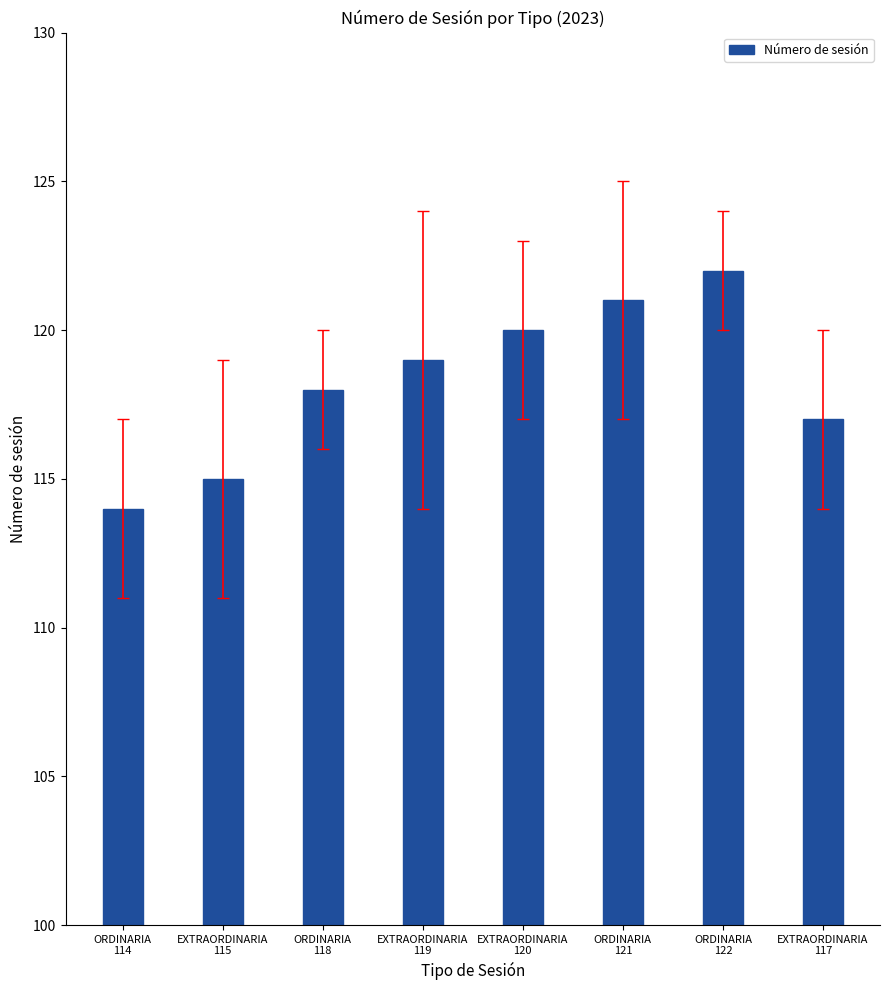

Reading left to right, what are all the values shown in this chart?

ORDINARIA
114=114	EXTRAORDINARIA
115=115	ORDINARIA
118=118	EXTRAORDINARIA
119=119	EXTRAORDINARIA
120=120	ORDINARIA
121=121	ORDINARIA
122=122	EXTRAORDINARIA
117=117